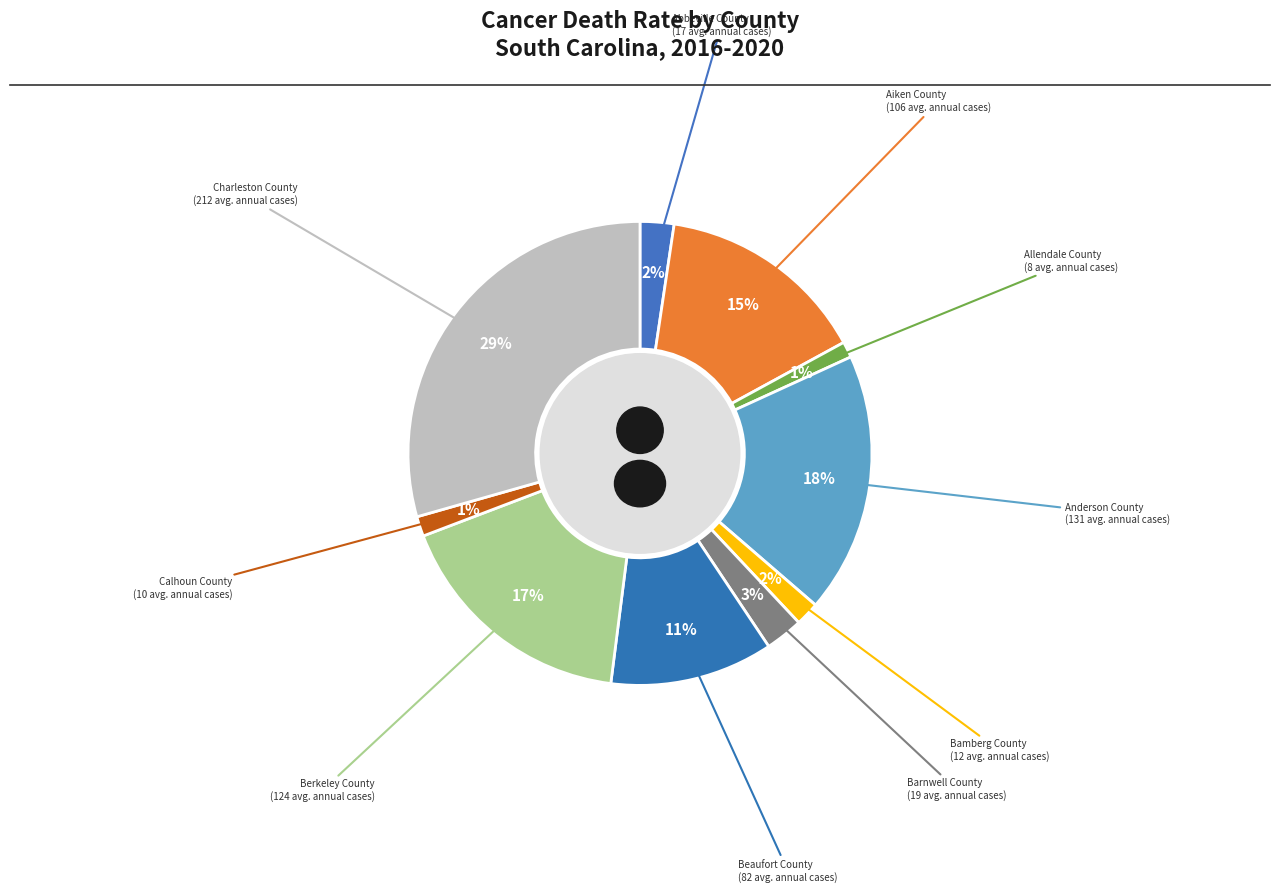

Combined, do Barnwell County and Bamberg County account for over 50%?

No